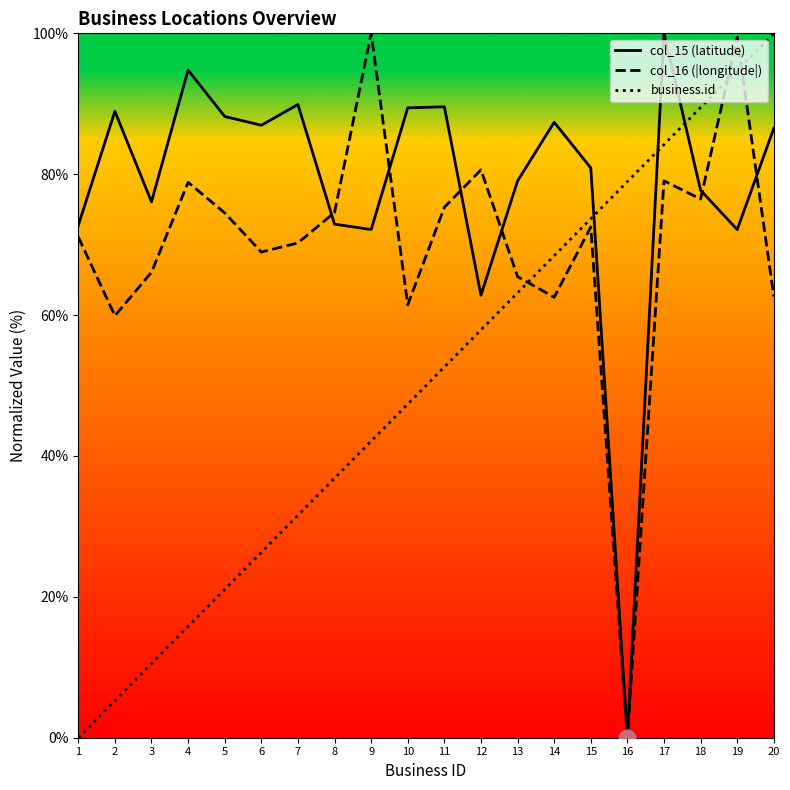

List the series in order of their overall mean, lowest first.

business.id, col_16 (|longitude|), col_15 (latitude)